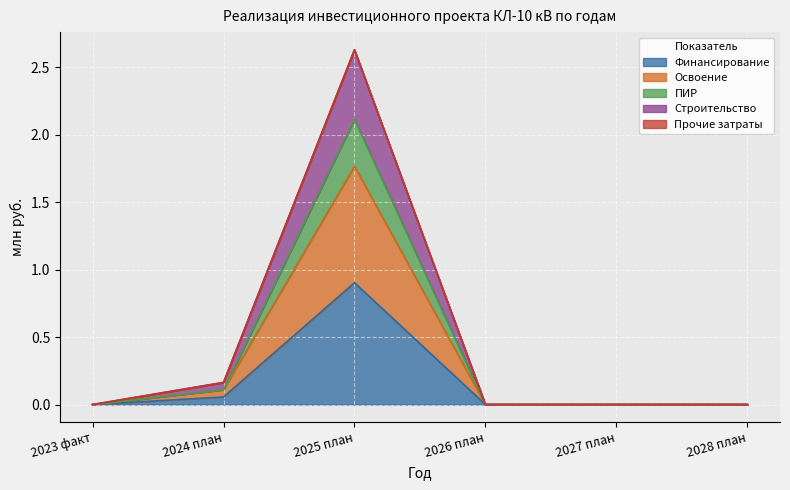

At which category does the chart reach its minimum across all series?

2023 факт